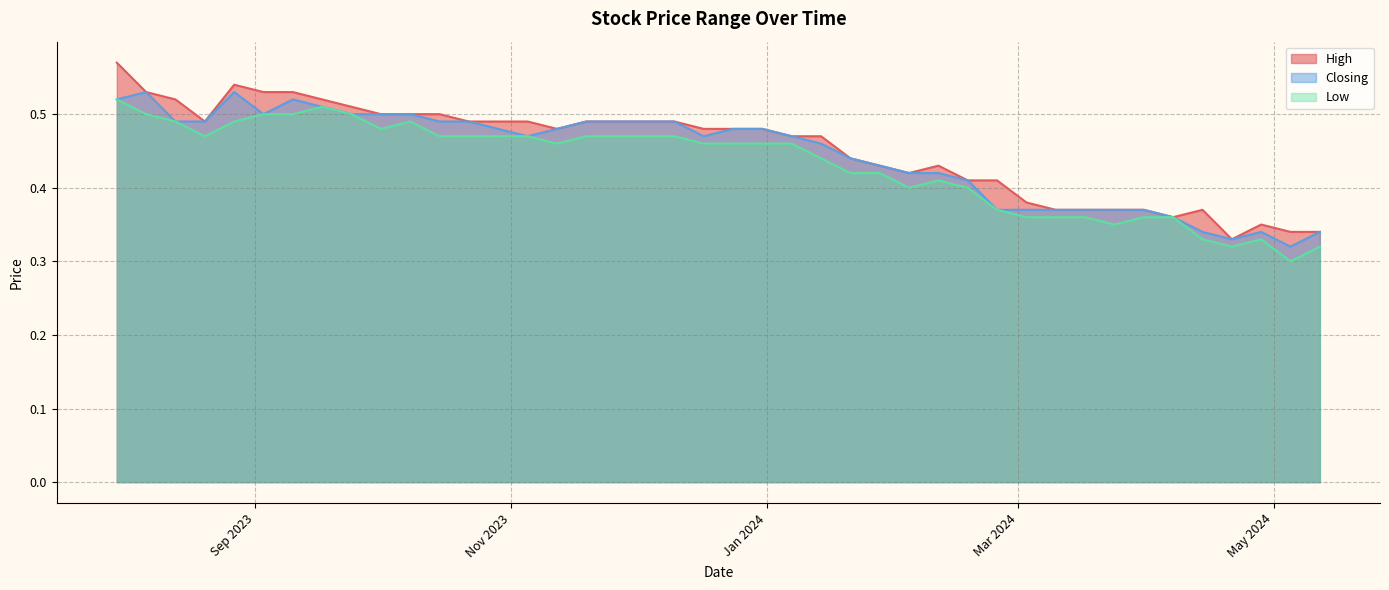

Rank the series by their average value, from lowest to highest.

Low, Closing, High